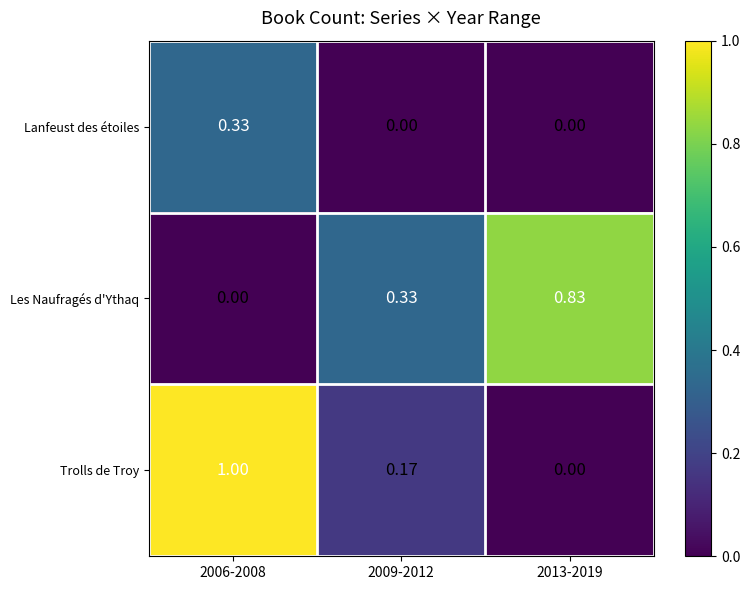

Is the value of Trolls de Troy at 2009-2012 greater than the value of Lanfeust des étoiles at 2009-2012?

Yes